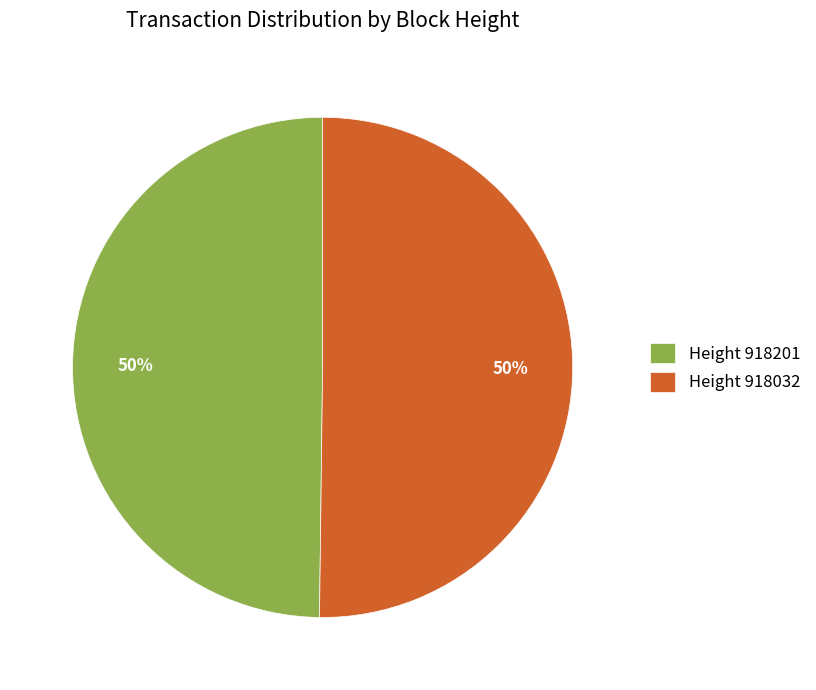

What percentage is the Height 918201 slice, to the nearest percent?

50%